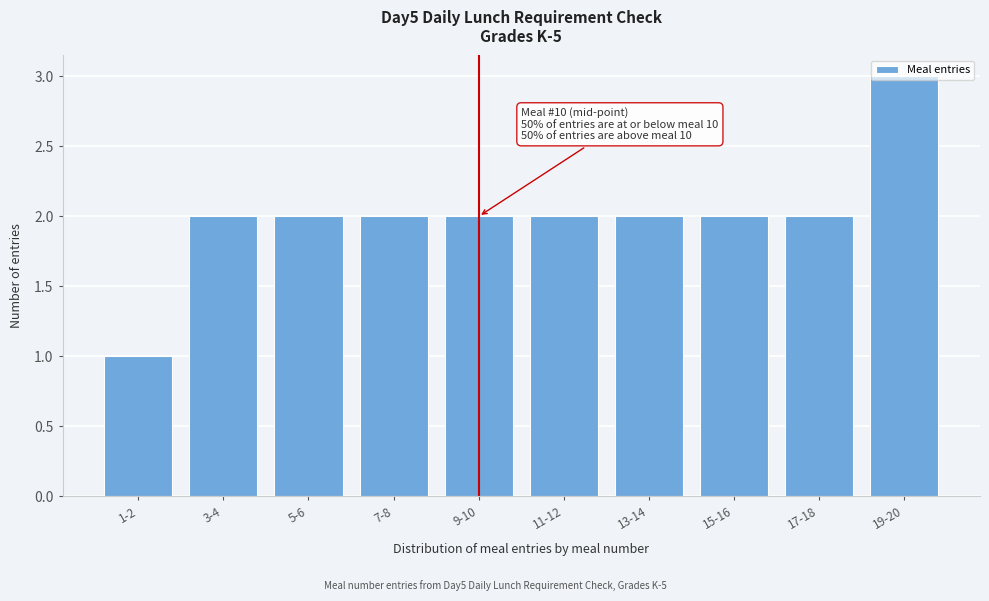

What is the label of the 10th bar from the right?

1-2